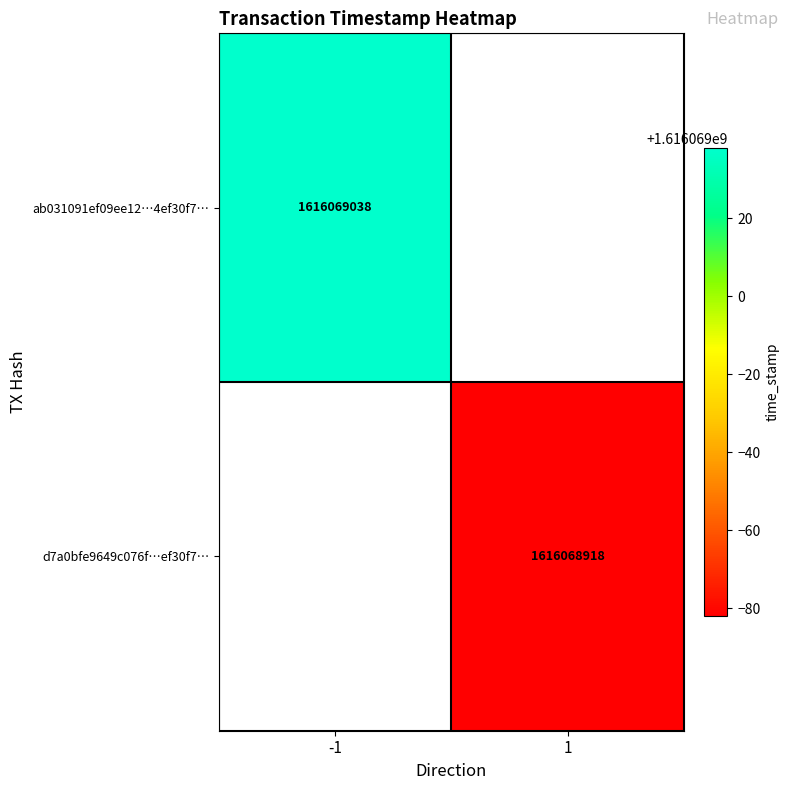

What is the difference between the highest and lowest values at direction?

2